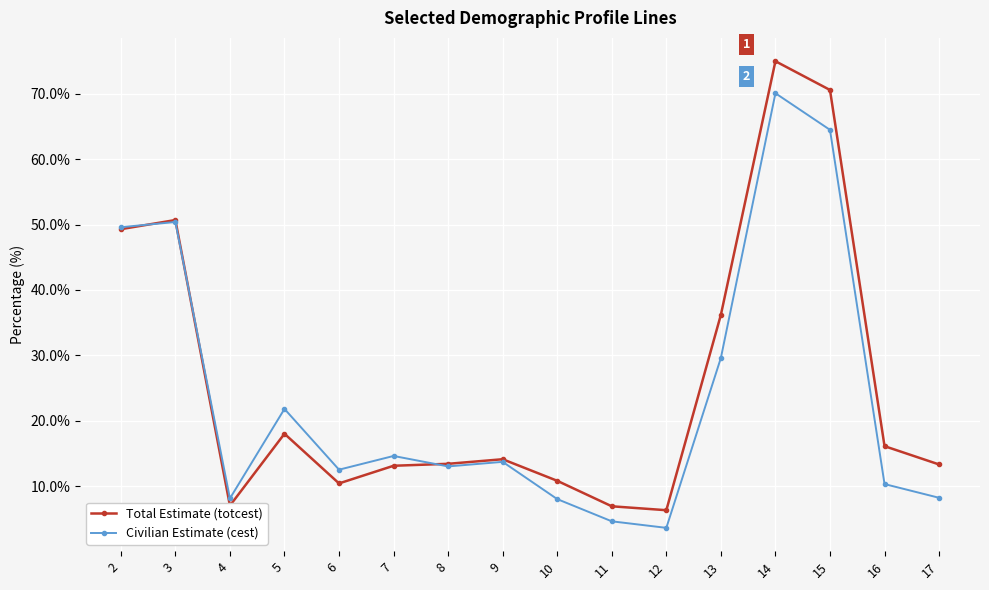

Which series has the widest spread of values?

Total Estimate (totcest)